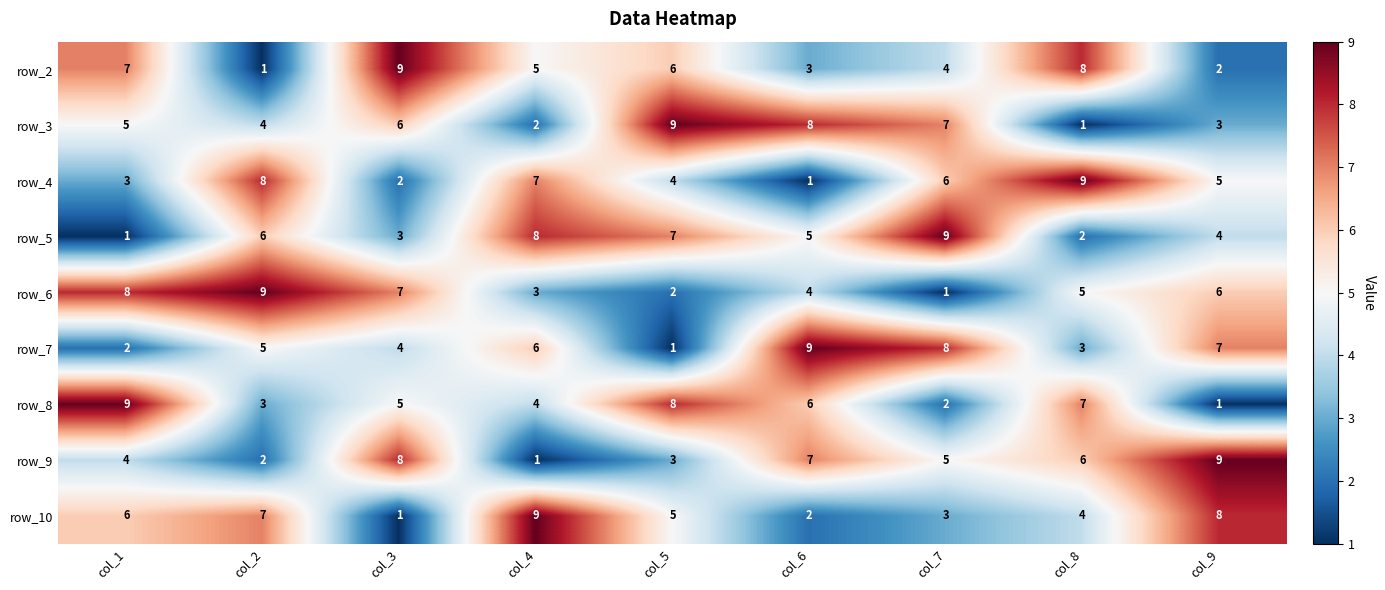

The row_6 series shows 1 at col_9. True or false?

False